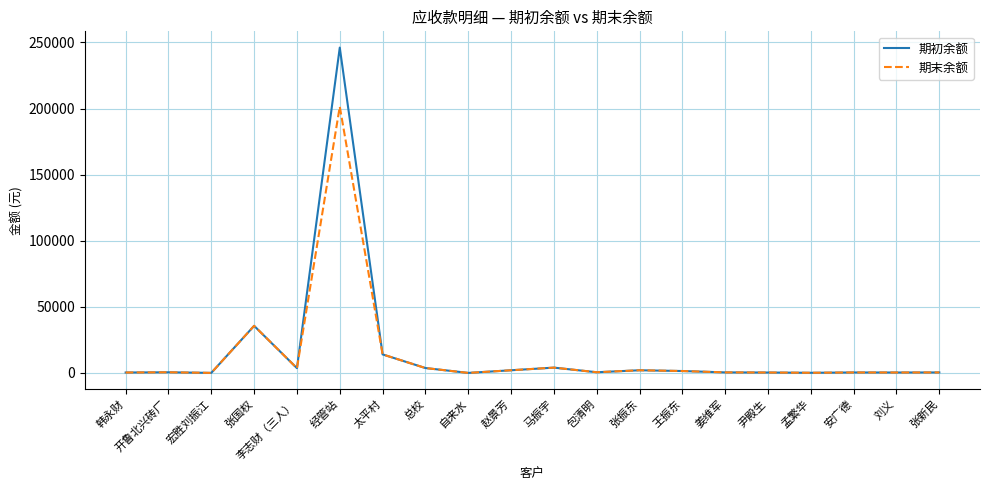

What is the highest value of the 期初余额 series?

246093.6